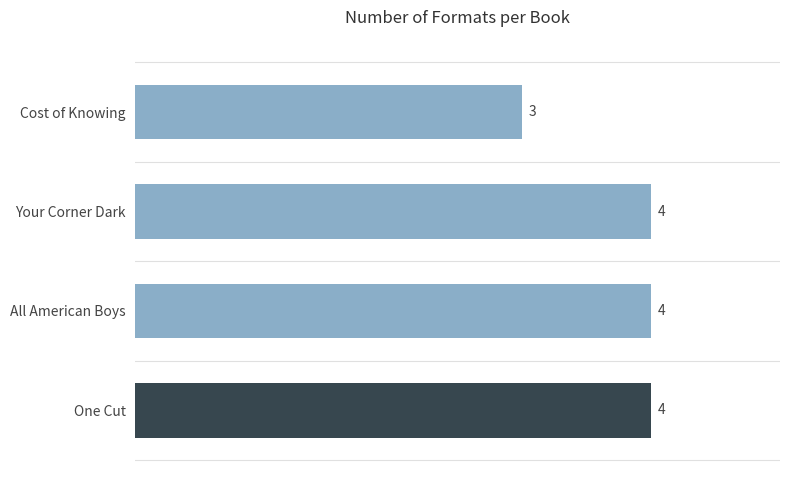

Approximately how many times larger is the value at One Cut compared to Your Corner Dark?

1.0